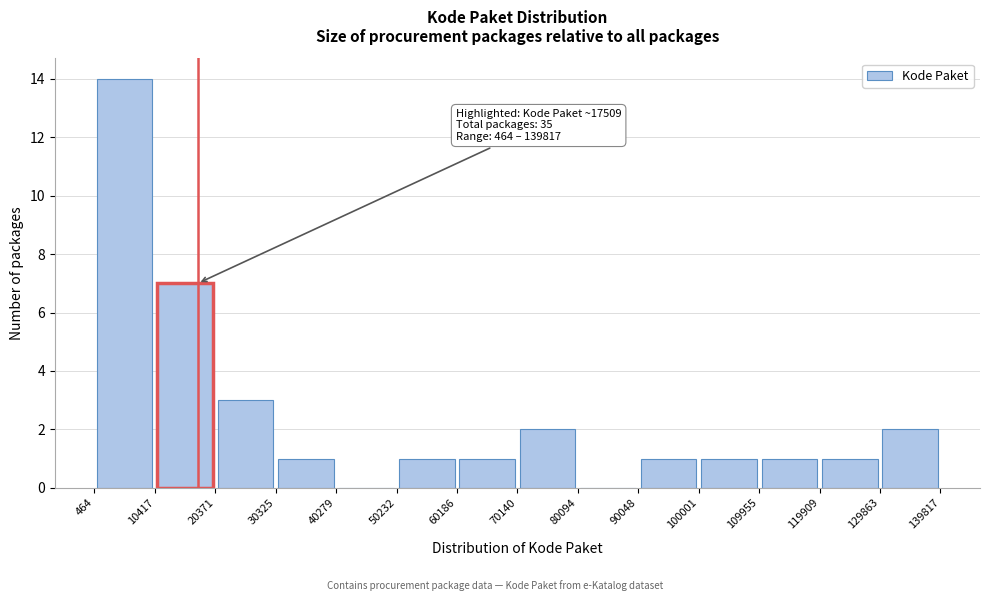

Over which range of the x-axis is the bar tallest?

464 to 10417